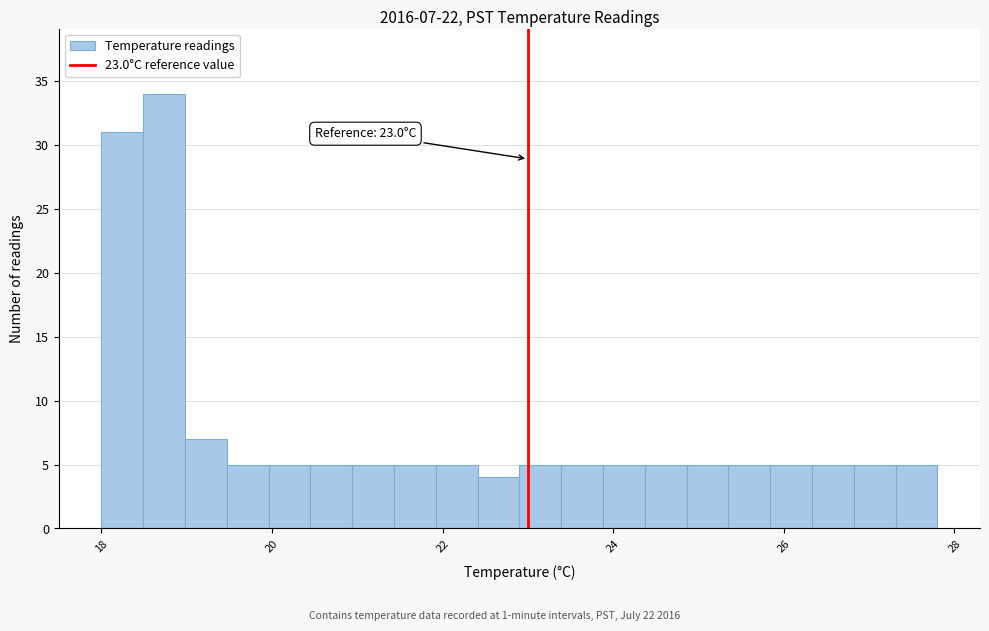

Around what value on the x-axis is the tallest bar? Give the approximate position of its centre, as read against the axis.

18.8